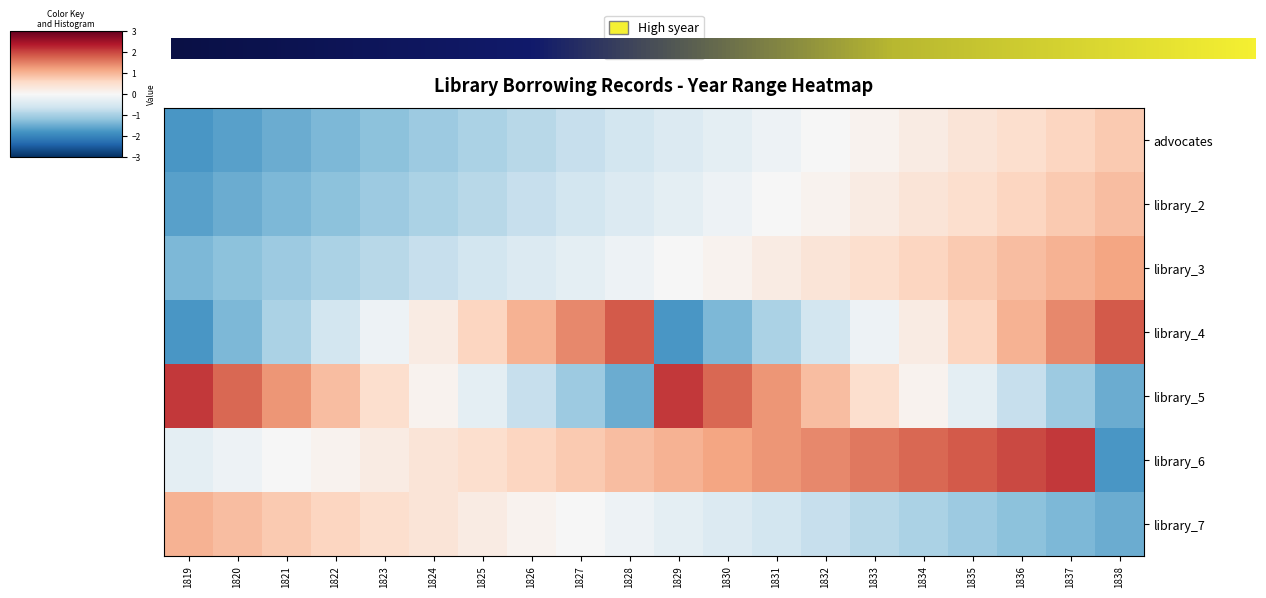

How many series are shown in this chart?

7